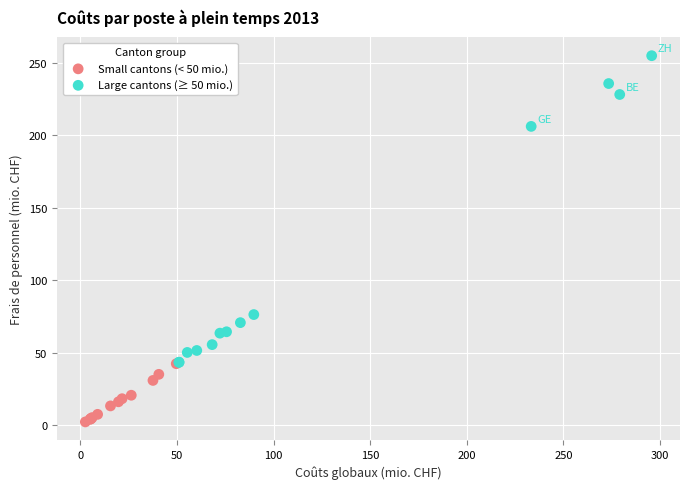

Which series reaches the maximum Y coordinate?

Large cantons (≥ 50 mio.)